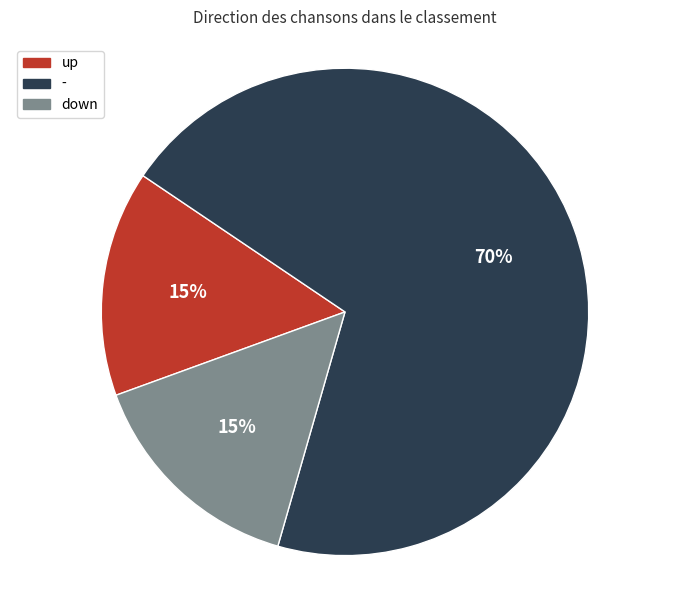

Does down account for over 50% of the chart?

No